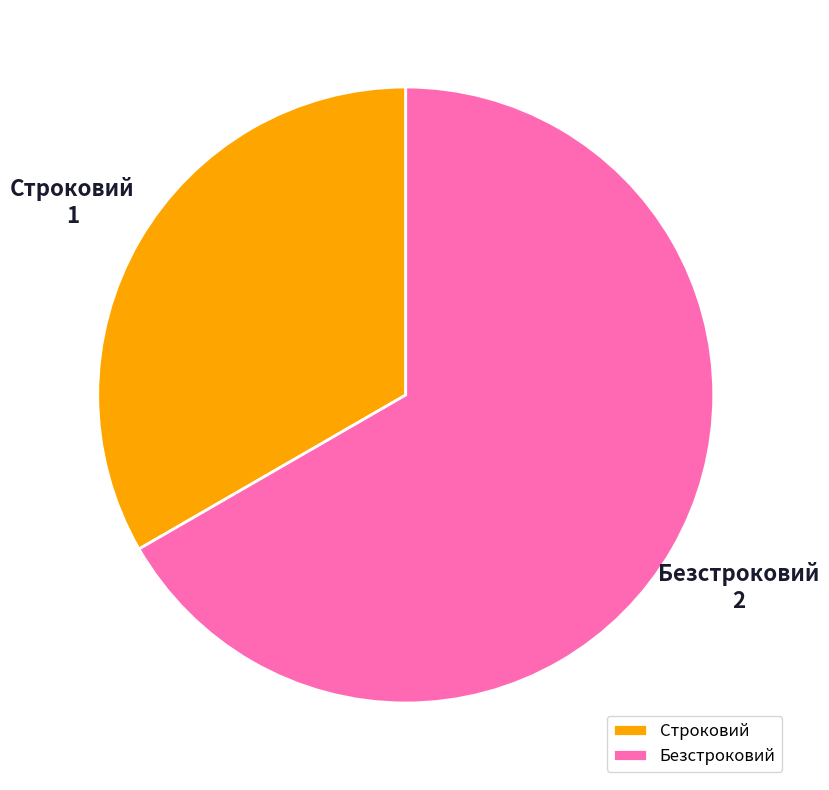

Do Строковий and Безстроковий together represent more than half of the pie?

Yes